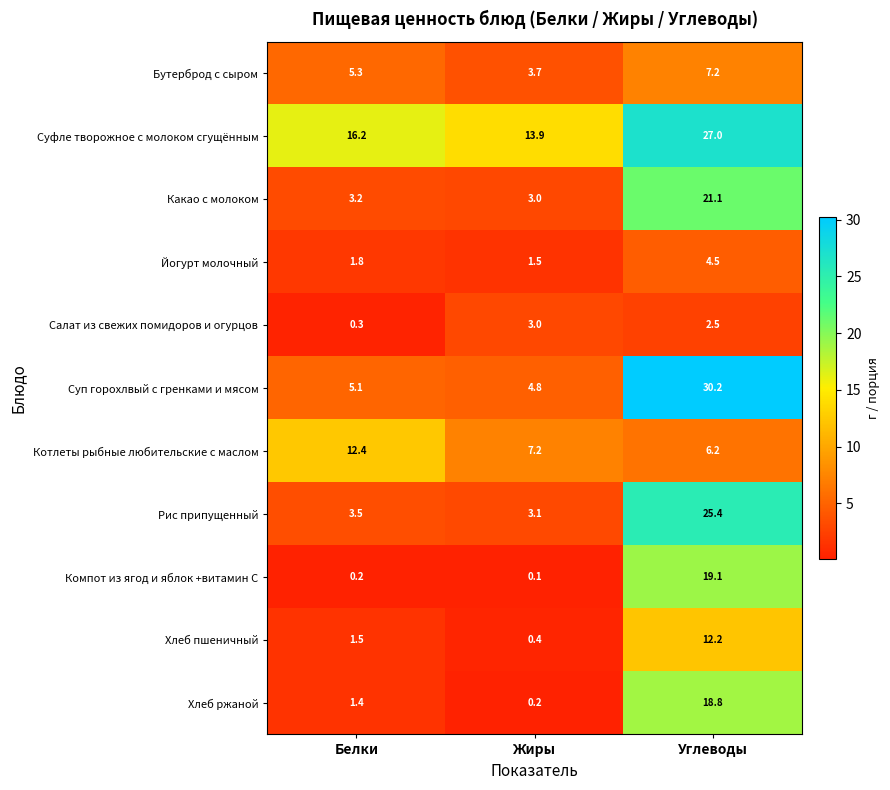

Where is Котлеты рыбные любительские с маслом nearest to the value 9?

Жиры